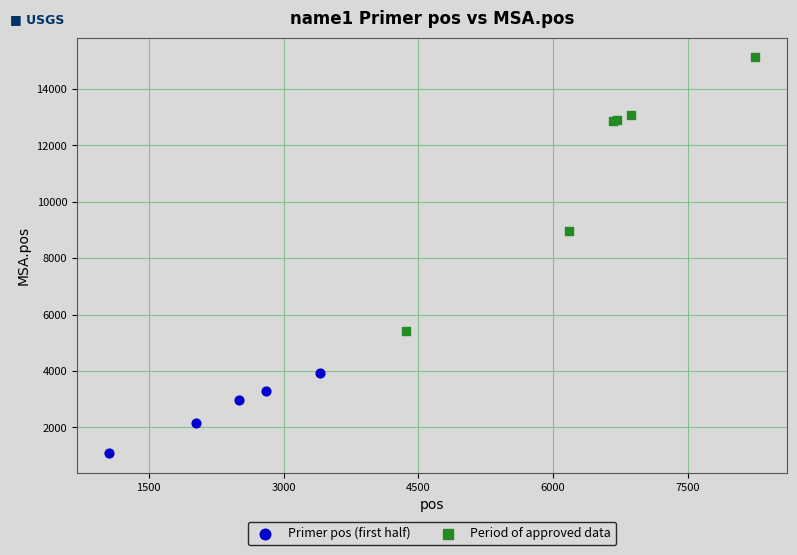

Which series reaches the minimum Y coordinate?

Primer pos (first half)